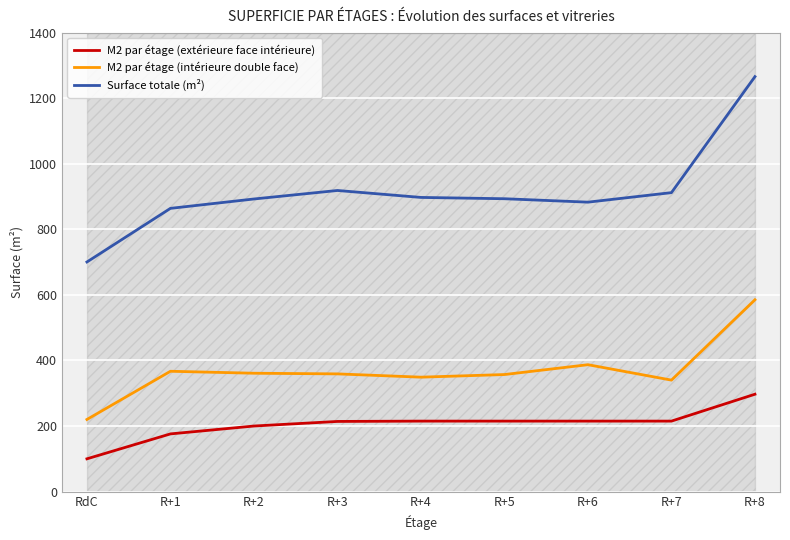

What position from the right is R+1?

8